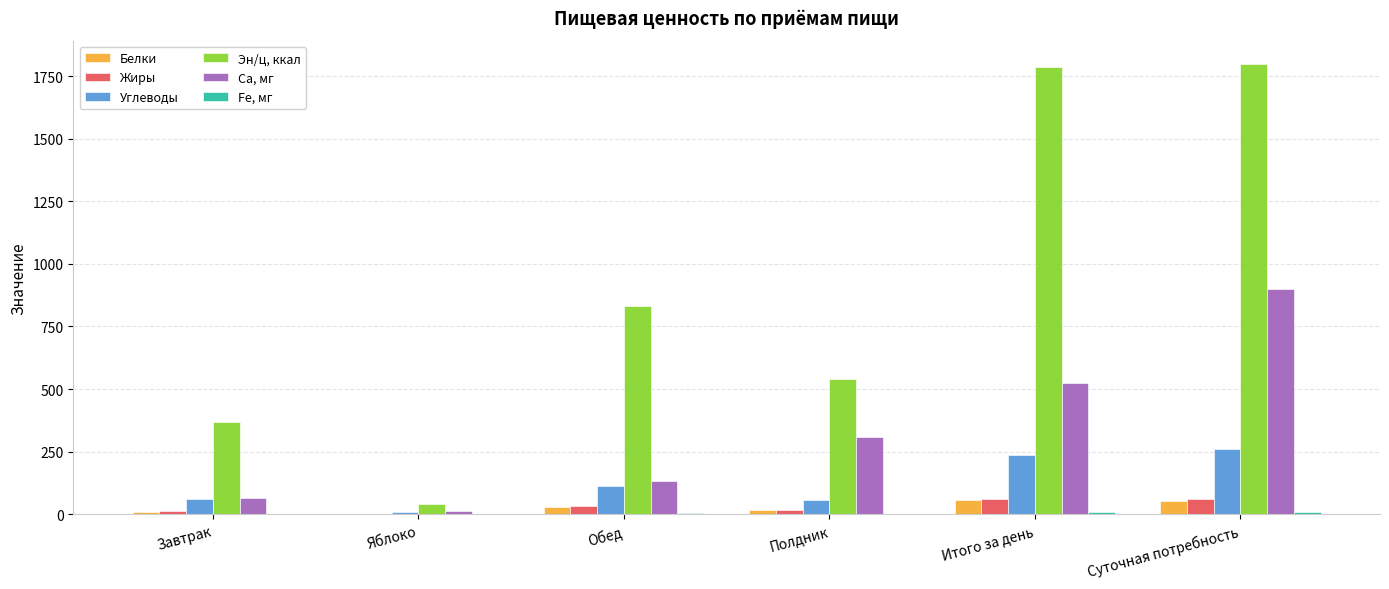

Is the value of Жиры at Обед greater than the value of Углеводы at Яблоко?

Yes